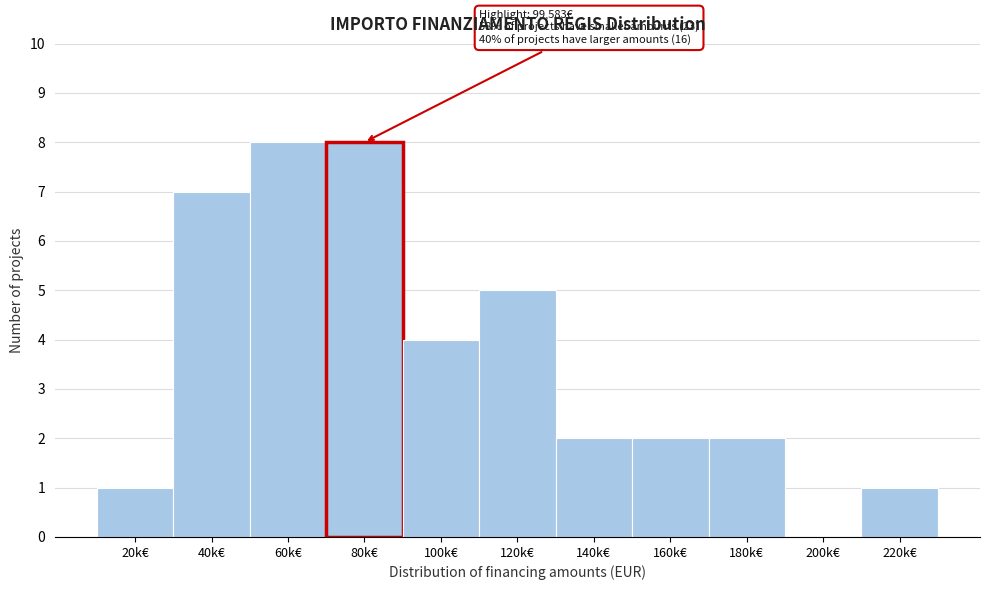

Reading right to left, list all the values displayed in this chart.

220k€=1	200k€=0	180k€=2	160k€=2	140k€=2	120k€=5	100k€=4	80k€=8	60k€=8	40k€=7	20k€=1